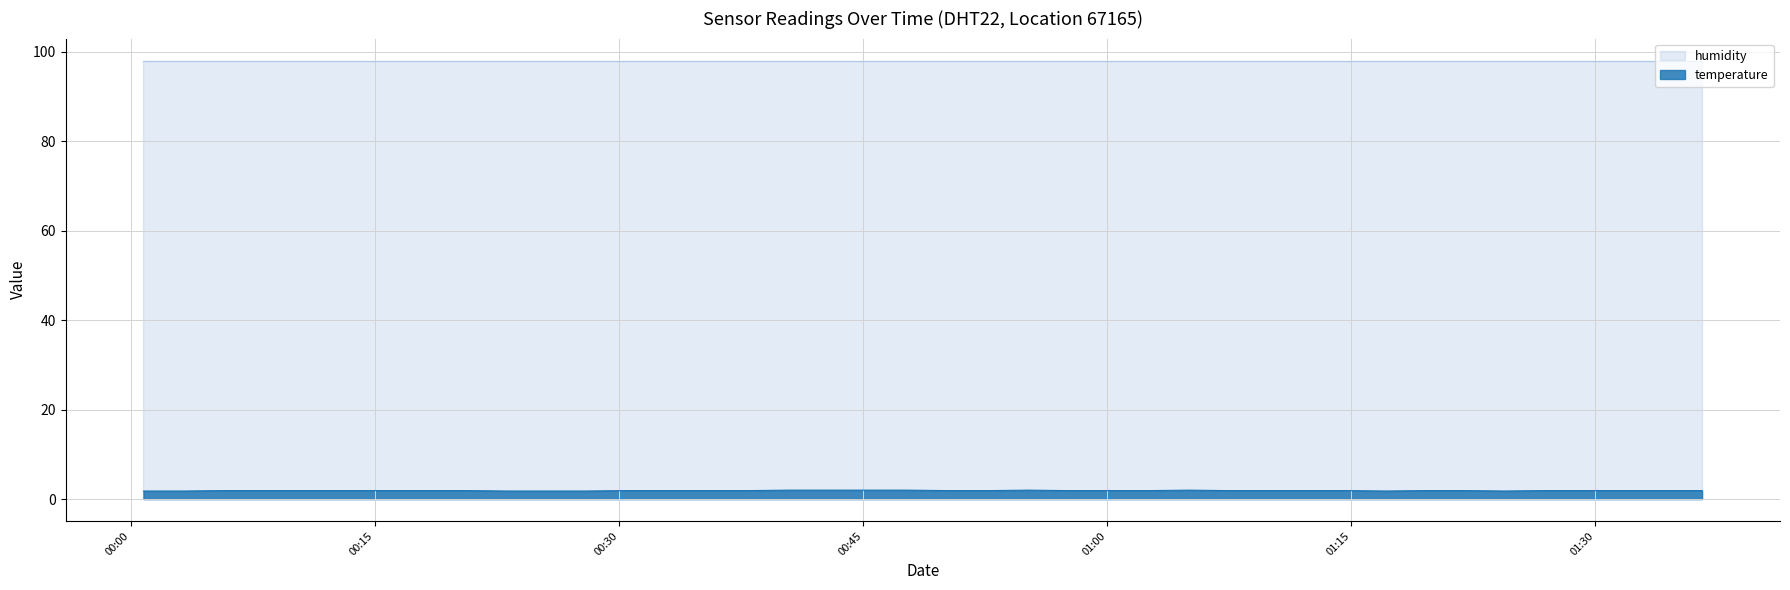

True or false: the data has more than 1 interior local peaks.

True